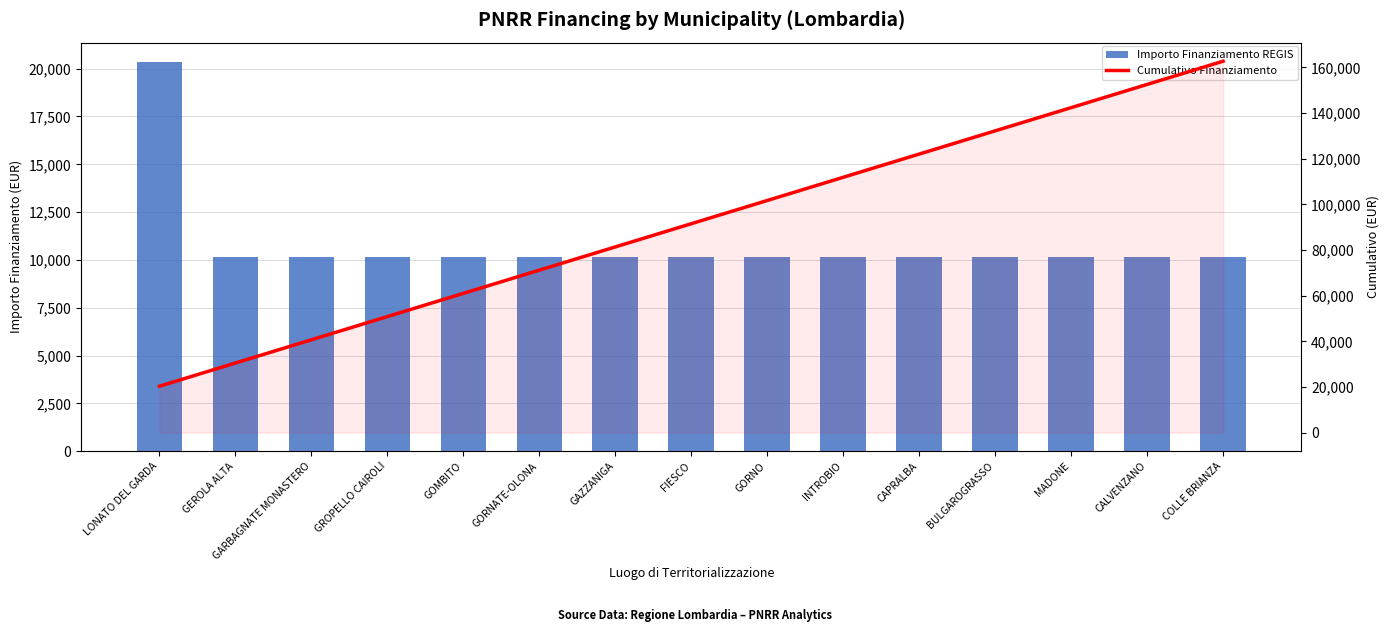

The Cumulativo Finanziamento series shows 122064 at CAPRALBA. True or false?

True